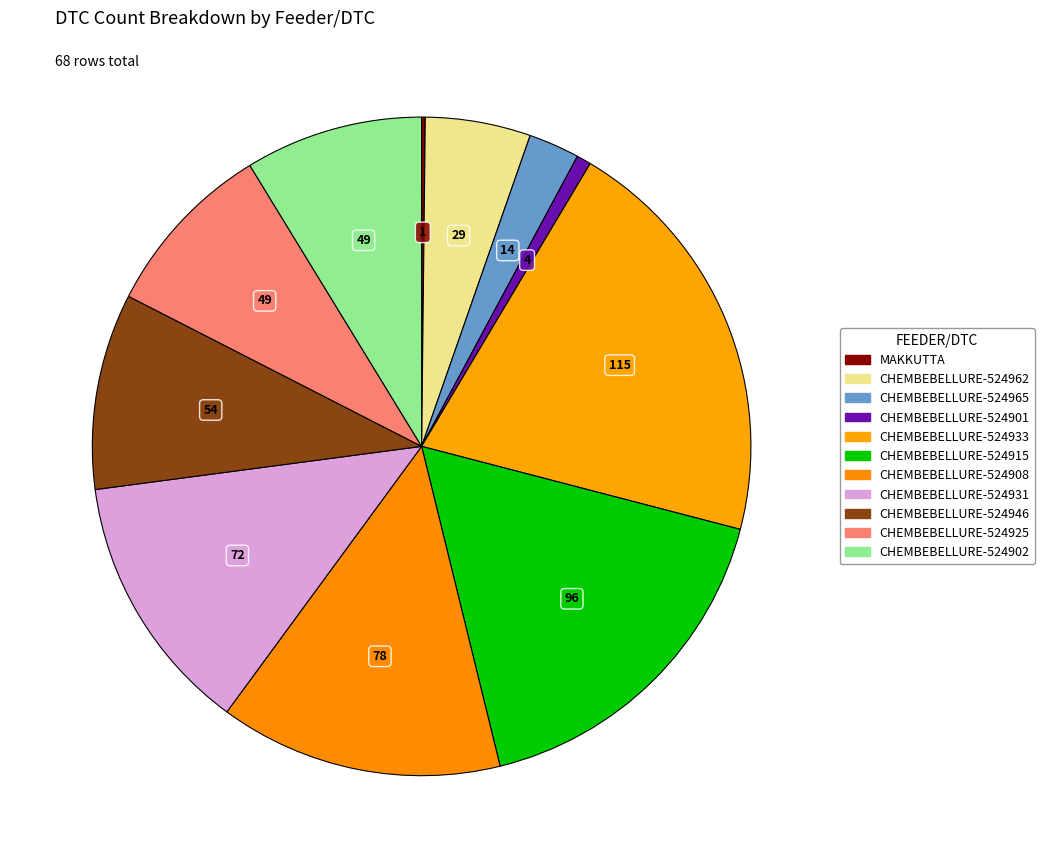

Which slice is the largest?

CHEMBEBELLURE-524933